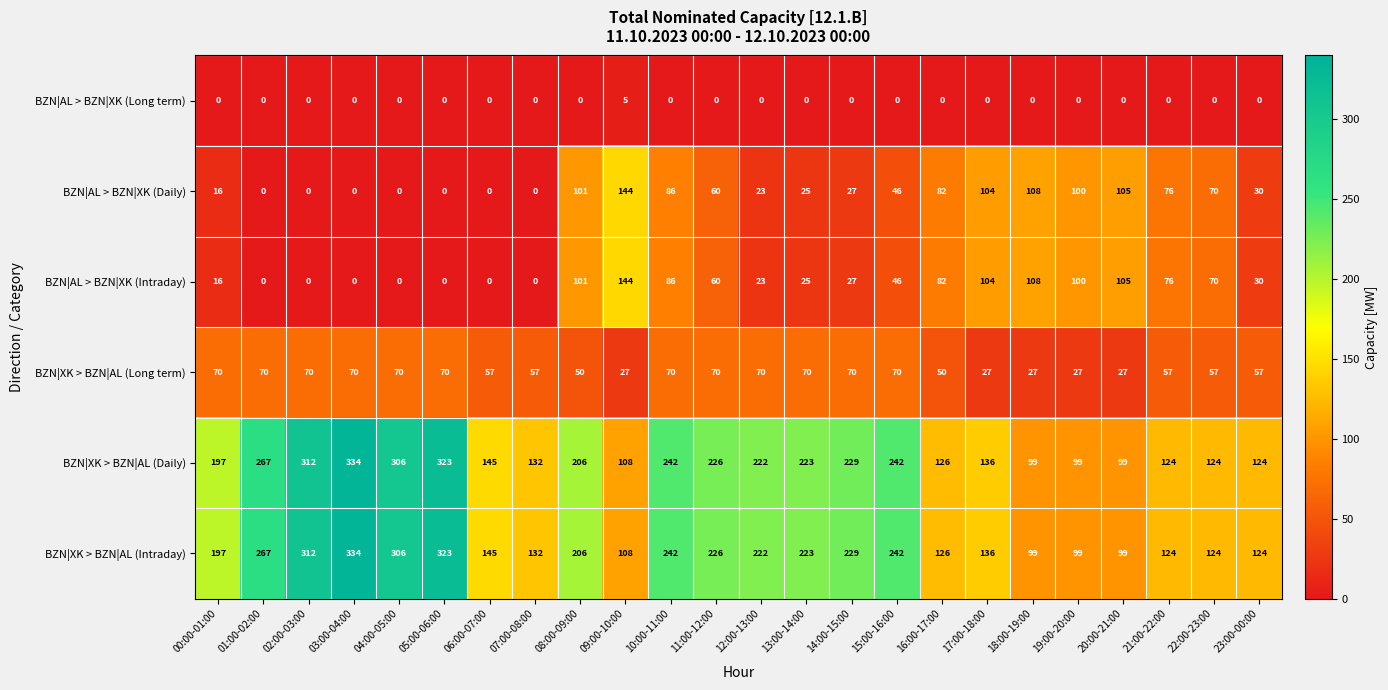

What is the lowest value of the BZN|XK > BZN|AL (Daily) series?

99